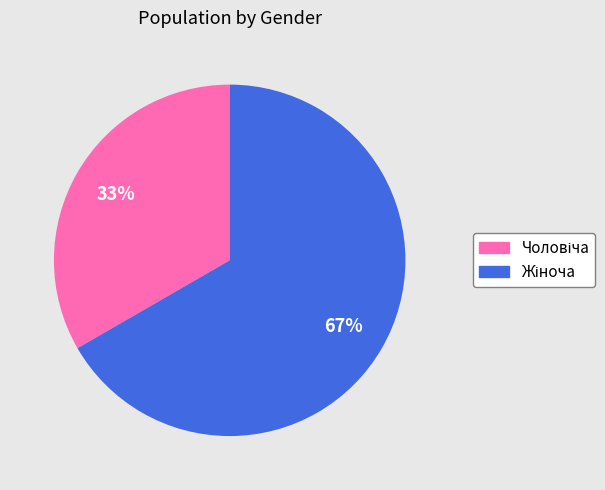

To the nearest percent, what is the average slice percentage?

50%